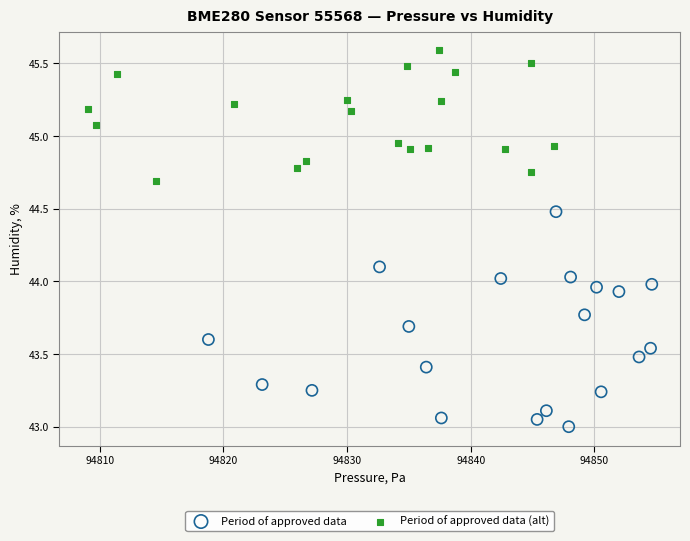

What are all the series names shown in the legend?

Period of approved data, Period of approved data (alt)